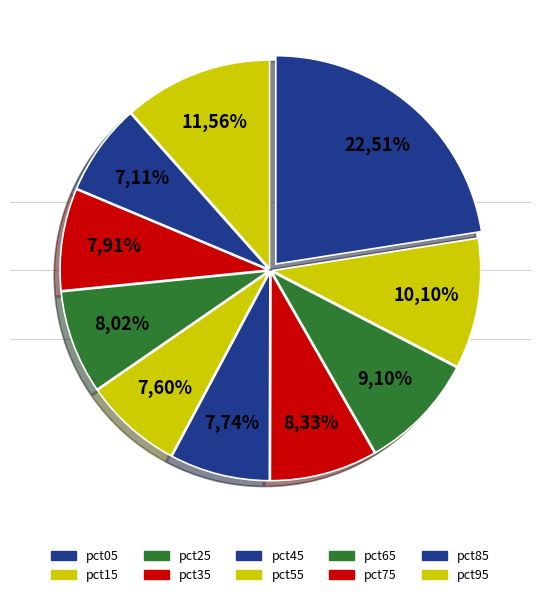

What is the change in value from pct75 to pct95?

+0.2